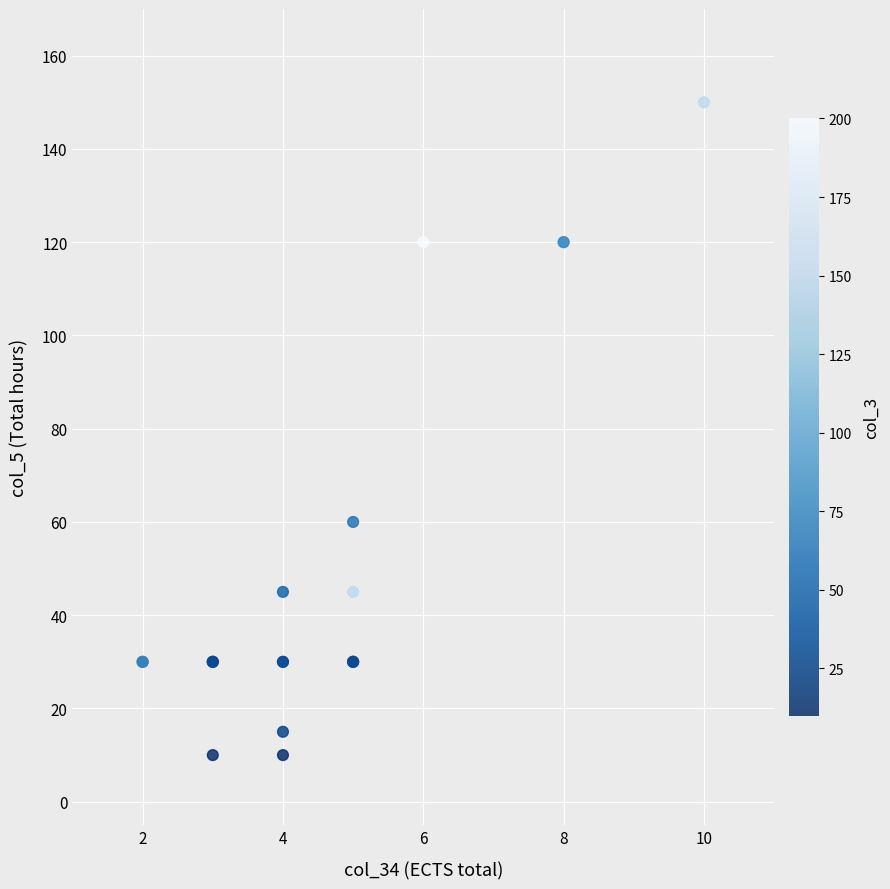

What Y value in the scatter plot is closest to 80?

60